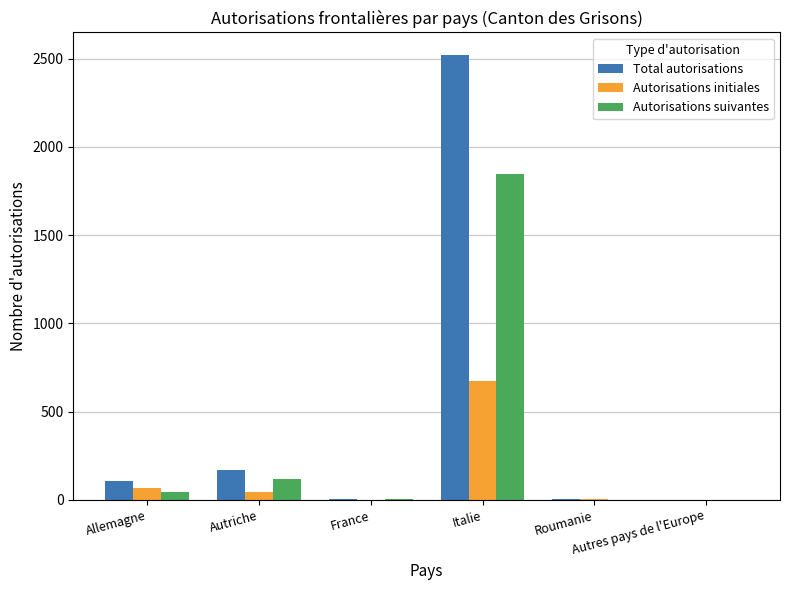

What is the total value across all series at Allemagne?

216